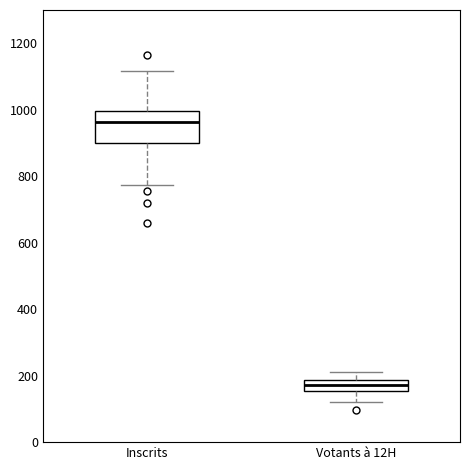

Where is the upper edge of the box for Inscrits on the y-axis? The values are not printed on the chart, so give them approximately, as read against the axis.

1000